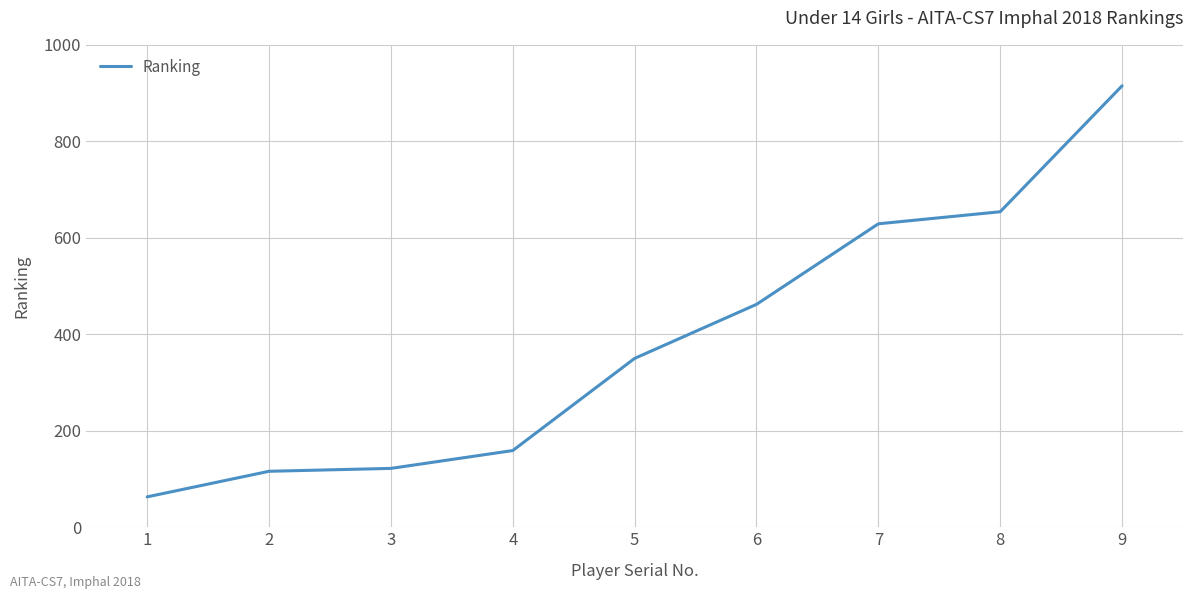

What is the difference between the maximum and minimum values?

852